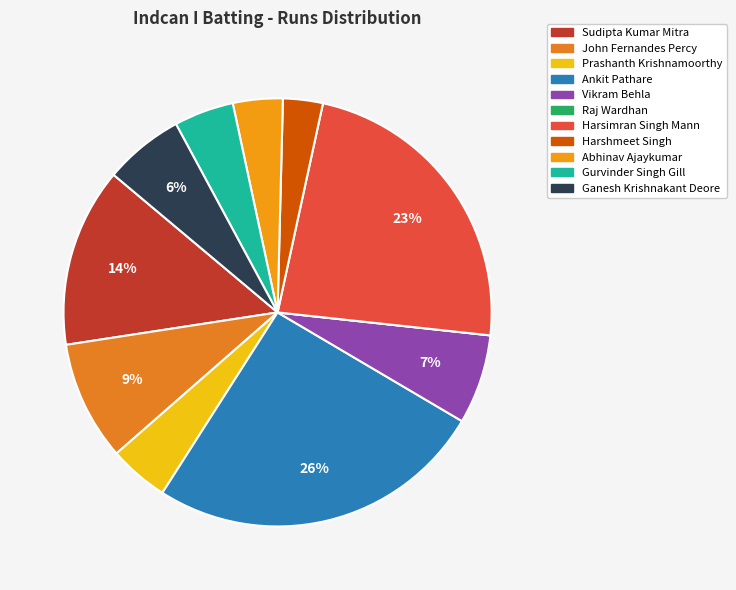

To the nearest percent, what portion does John Fernandes Percy represent?

9%